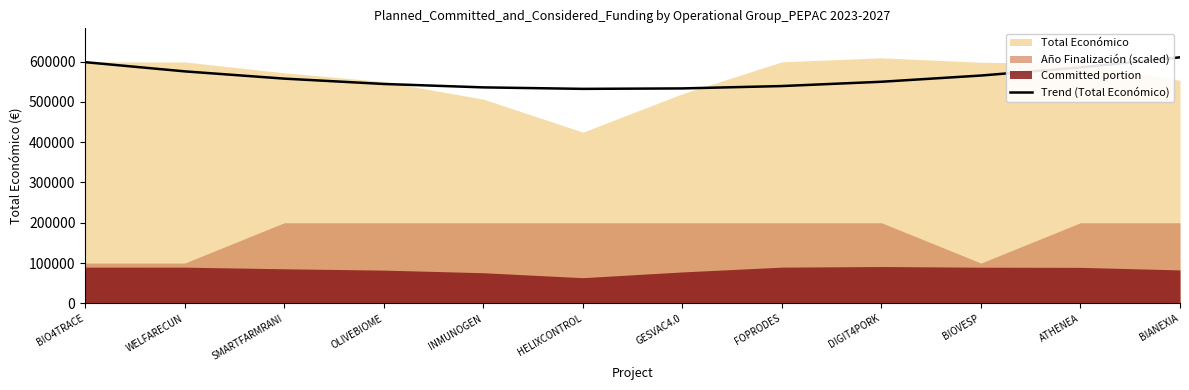

Where is the first local minimum?

HELIXCONTROL